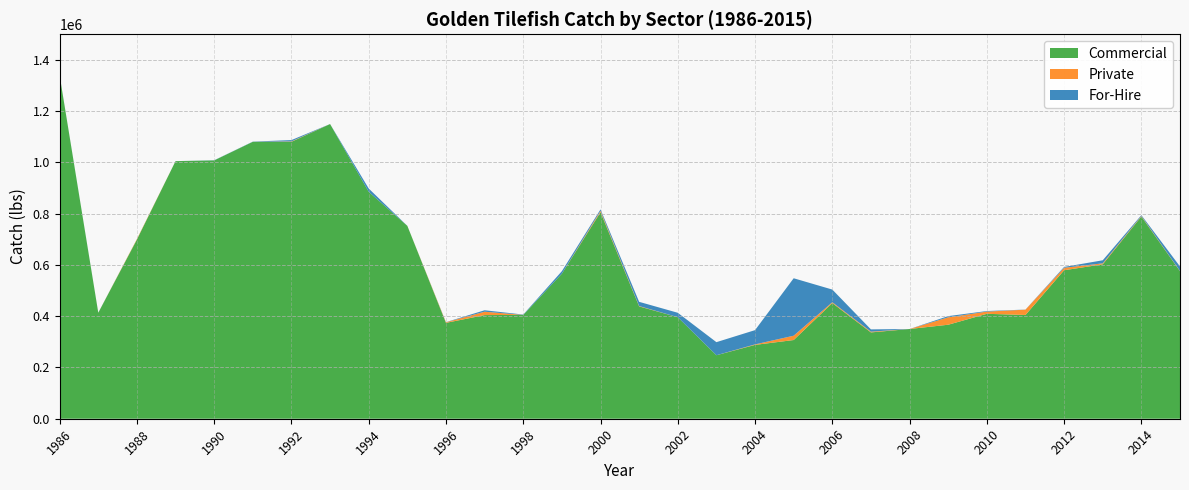

Reading left to right, transcribe all the data shown in this chart.

Commercial: 1986=1339270.0	1987=413518.0	1988=699254.0	1989=1005120.0	1990=1007924.0	1991=1080512.0	1992=1080482.0	1993=1149853.0	1994=885388.0	1995=752599.0	1996=374054.0	1997=404357.0	1998=405165.0	1999=565979.0	2000=805956.0	2001=438253.0	2002=396253.0	2003=247763.0	2004=288101.0	2005=307090.0	2006=451286.0	2007=336811.0	2008=350138.0	2009=366767.0	2010=409390.0	2011=404769.0	2012=579356.0	2013=602504.0	2014=789171.0	2015=575741.0
Private: 1986=0.0	1987=0.0	1988=1931.2	1989=0.0	1990=0.0	1991=0.0	1992=1514.5	1993=0.0	1994=0.0	1995=0.0	1996=2295.2	1997=13232.3	1998=0.0	1999=0.0	2000=5173.5	2001=1473.7	2002=0.0	2003=0.0	2004=1973.0	2005=16822.2	2006=3206.2	2007=2923.1	2008=0.0	2009=28793.3	2010=8641.7	2011=20761.5	2012=9543.9	2013=3818.8	2014=1938.9	2015=822.1
For-Hire: 1986=282.7	1987=331.6	1988=0.0	1989=14.1	1990=590.0	1991=691.4	1992=5243.0	1993=0.0	1994=12828.6	1995=0.0	1996=544.6	1997=5643.2	1998=1265.2	1999=9804.8	2000=5577.9	2001=16352.3	2002=17157.2	2003=51000.2	2004=55594.1	2005=224170.6	2006=49507.4	2007=8835.5	2008=0.0	2009=4792.6	2010=2150.2	2011=392.7	2012=3350.7	2013=11905.5	2014=3123.2	2015=17479.7